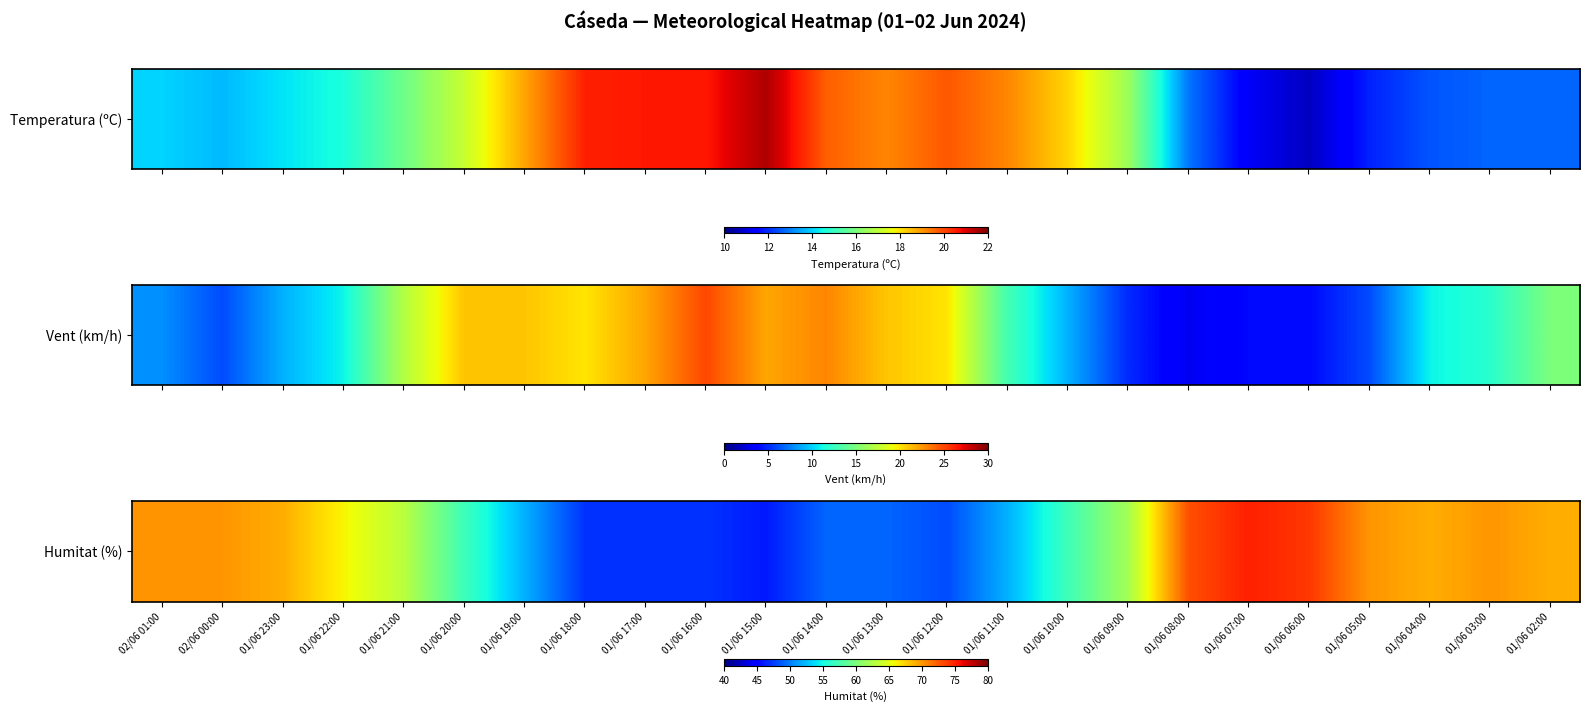

At which label does the data first exceed 63?

02/06 01:00